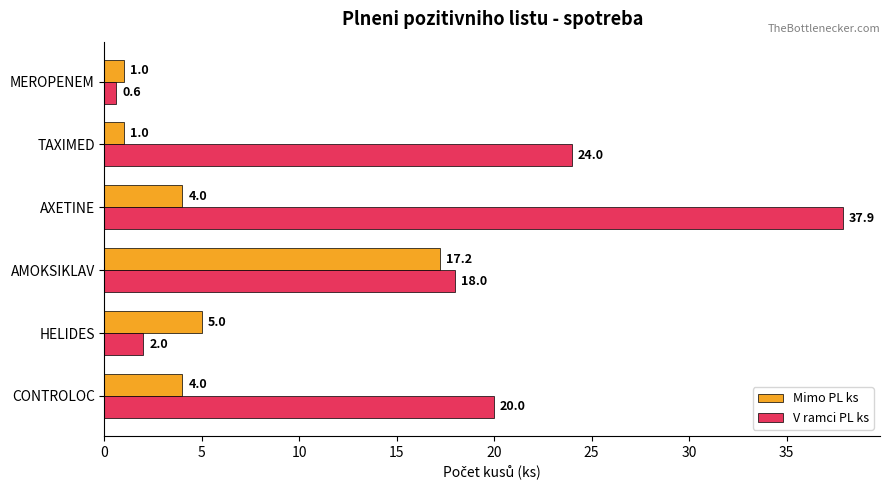

What is the difference between the maximum and second lowest values in the Mimo PL ks series?

16.2